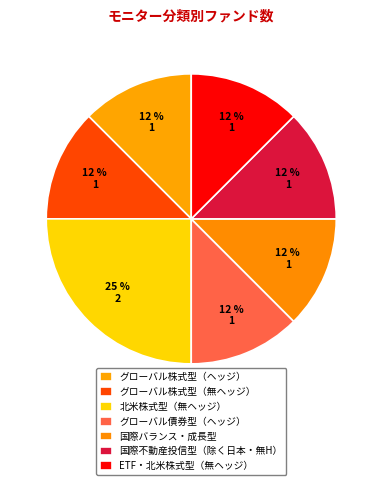

Does any single category account for the majority?

No